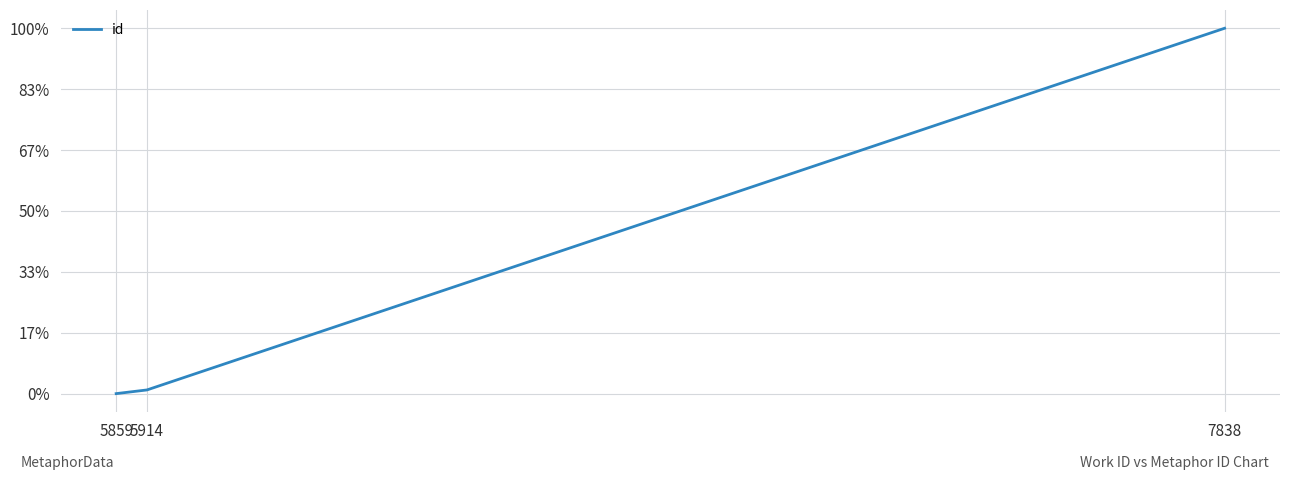

What is the value of the 2nd point from the left?

15682